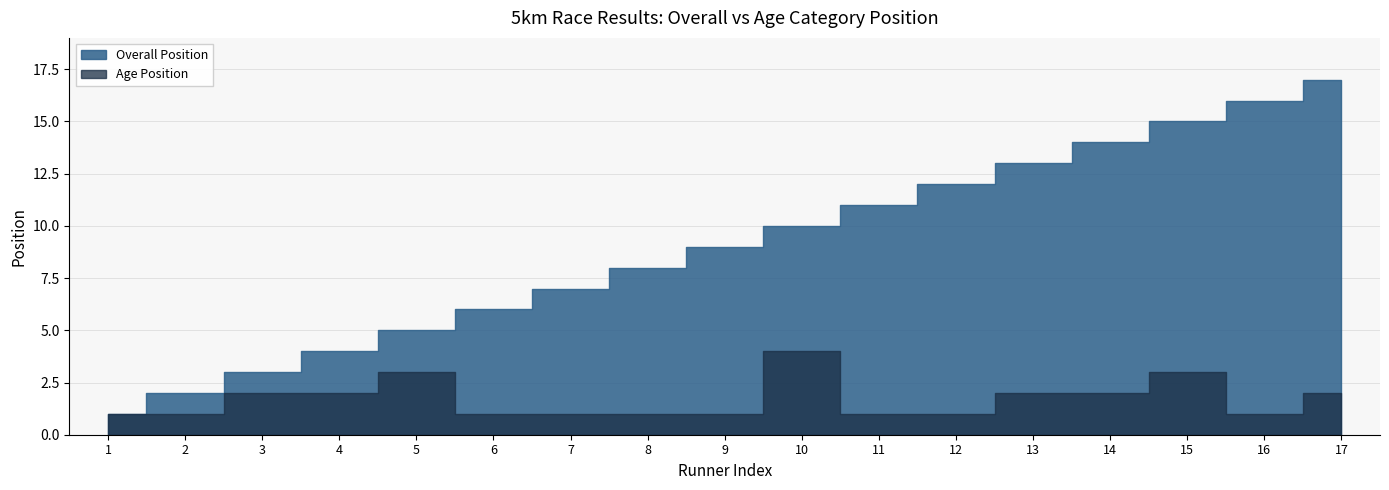

True or false: Overall Position and Age Position cross at least once.

False